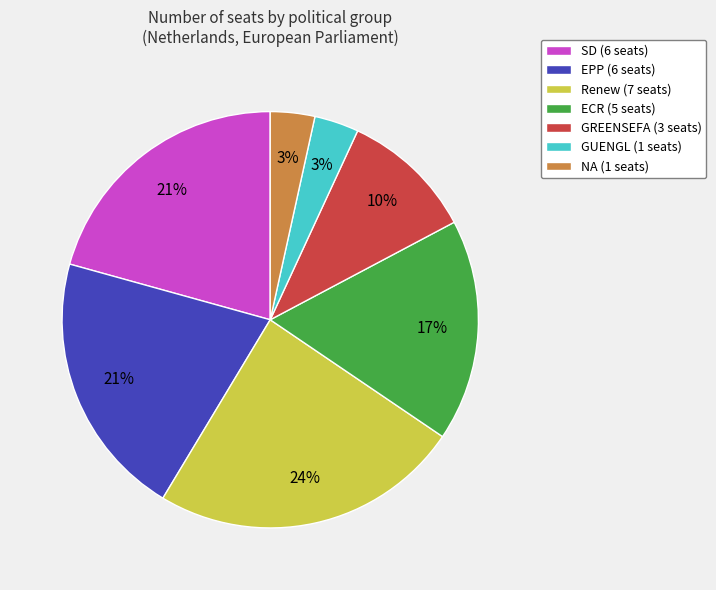

To the nearest percent, what is the average slice percentage?

14%